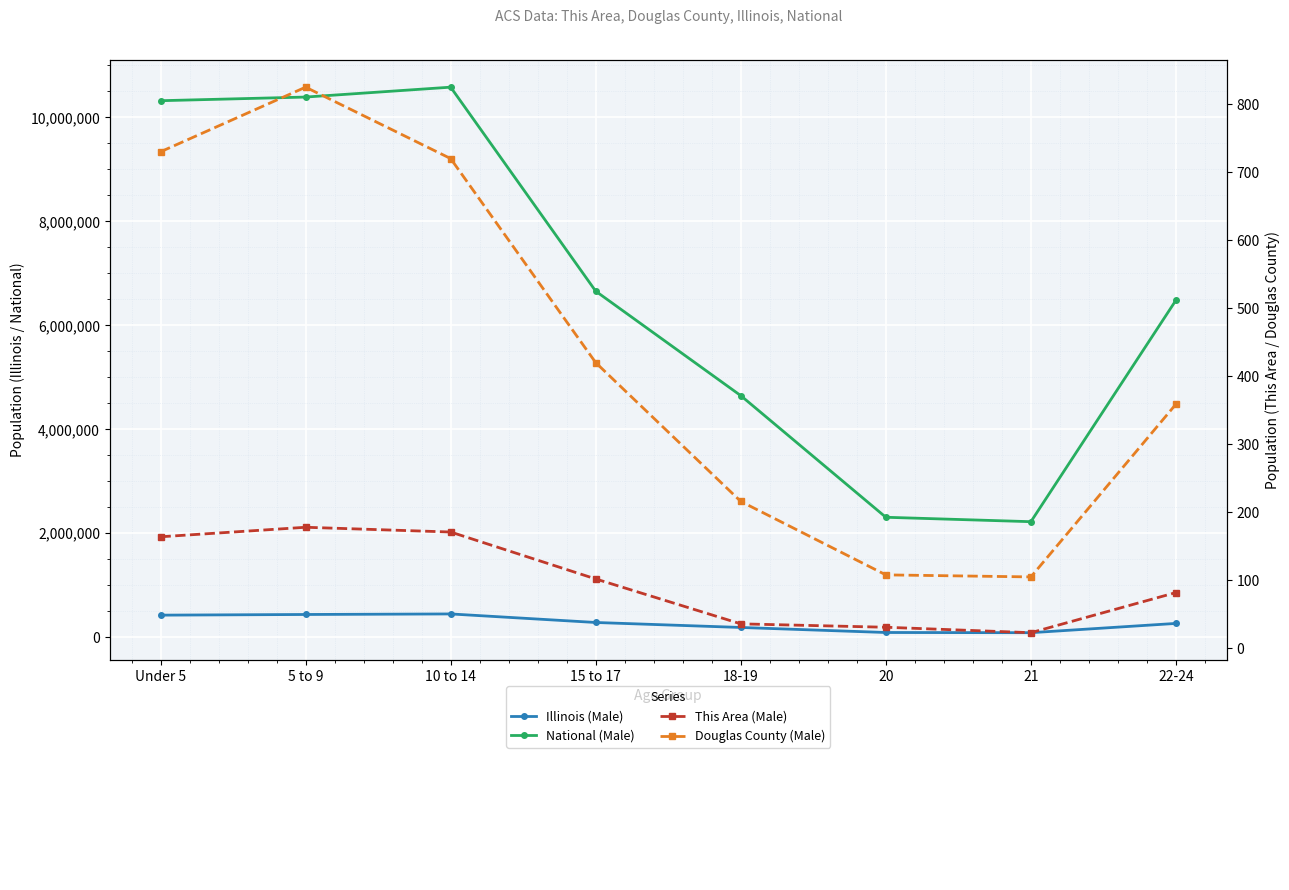

Where does the Illinois (Male) series first go above 284750?

Under 5